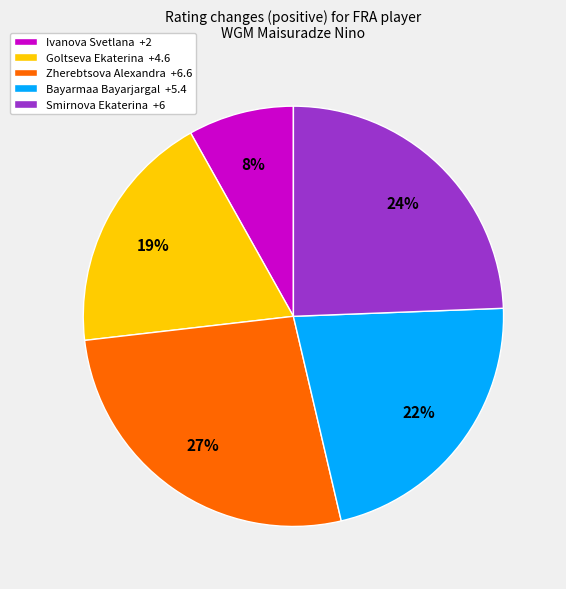

Does Bayarmaa Bayarjargal +5.4 represent more than half of the total?

No